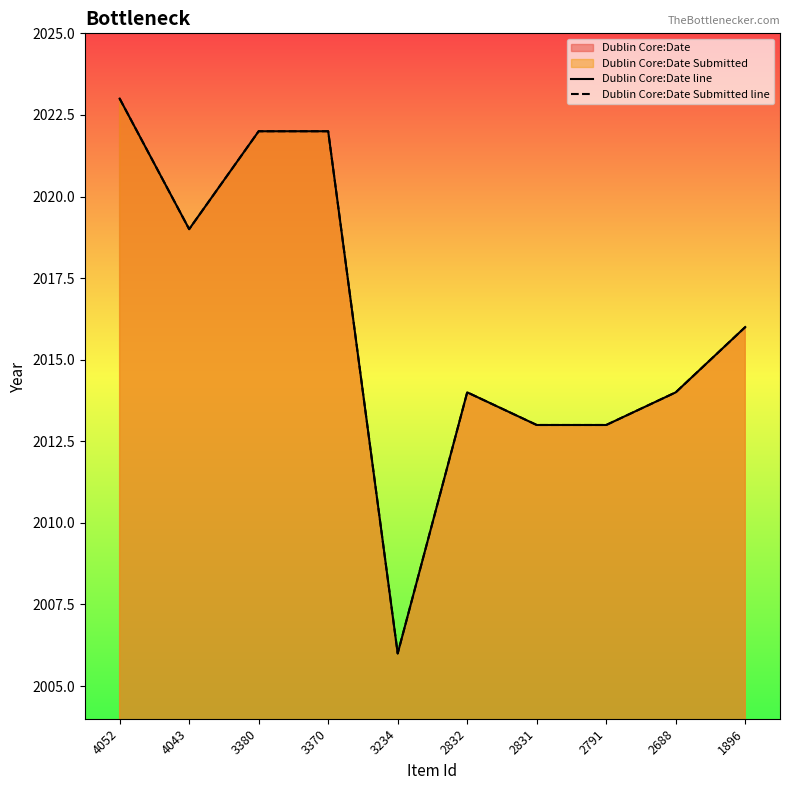

Reading left to right, extract all data points from this chart.

Dublin Core:Date line: 2023	2019	2022	2022	2006	2014	2013	2013	2014	2016
Dublin Core:Date Submitted line: 2023	2019	2022	2022	2006	2014	2013	2013	2014	2016